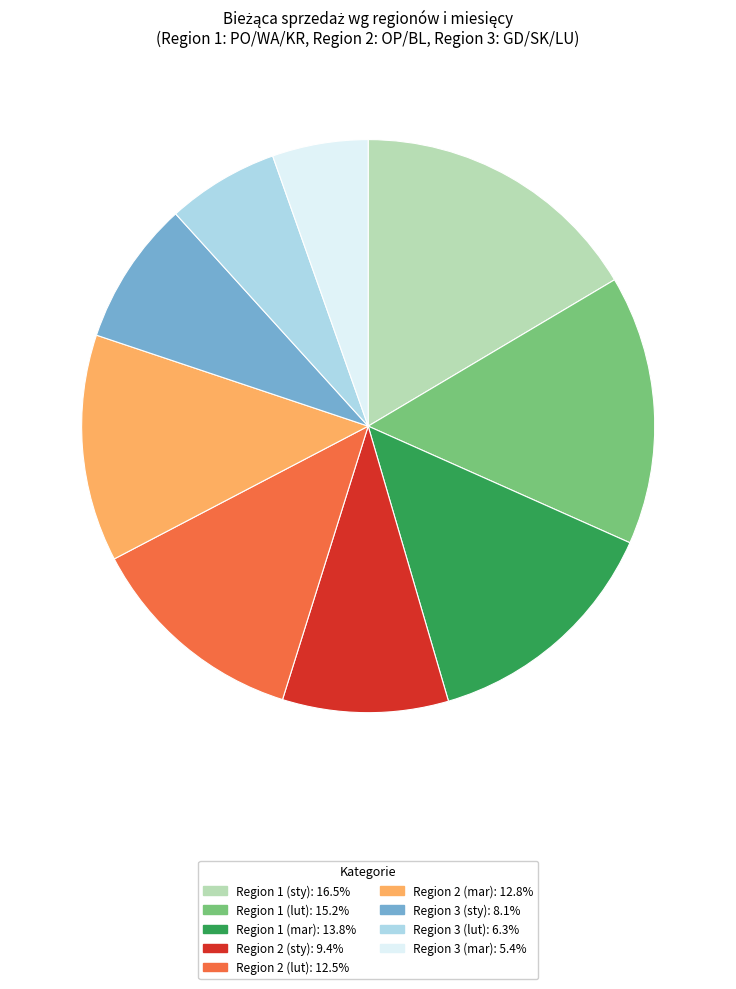

Is Region 2 (sty) the majority of the pie?

No